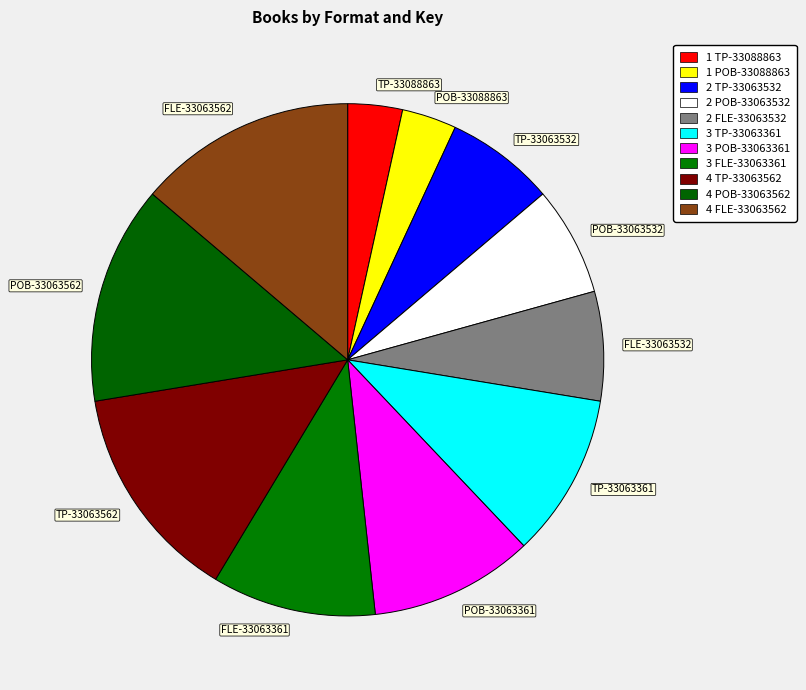

What is the ratio of the value at POB-33063532 to the value at POB-33088863?

2.0